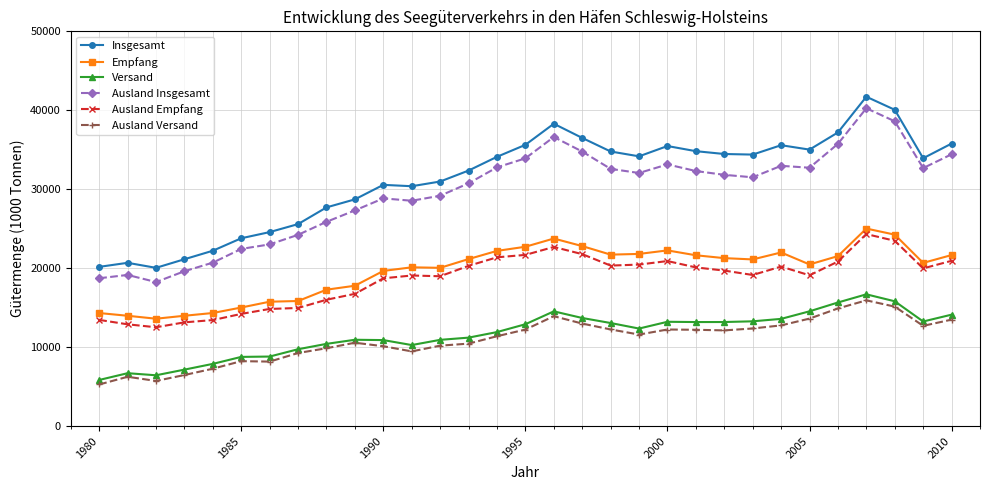

True or false: Ausland Empfang and Ausland Versand cross at least once.

False